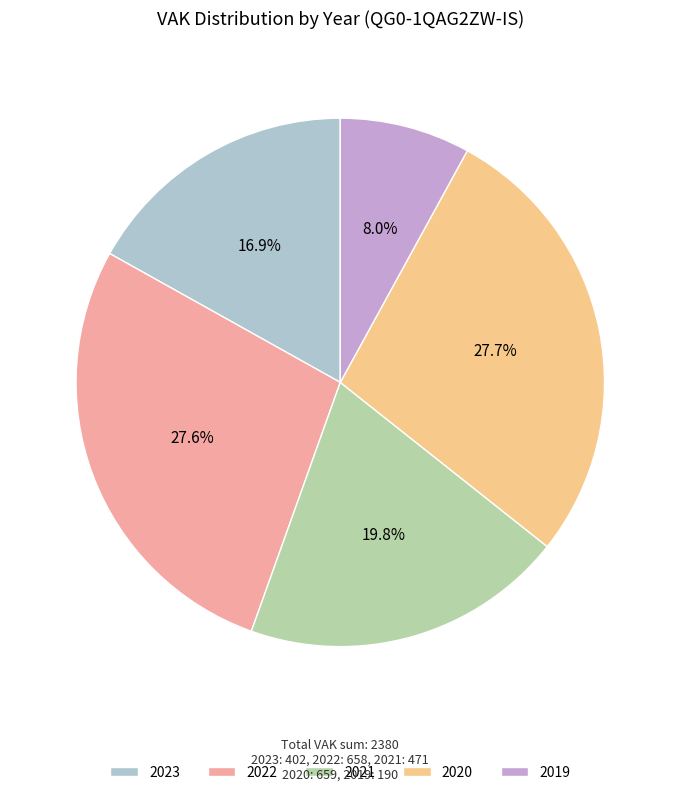

Count the number of slices in the pie.

5